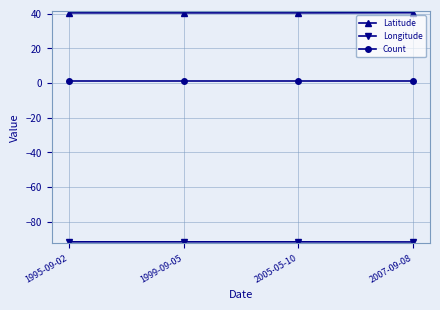

The Count series shows 1.0 at 2007-09-08. True or false?

True